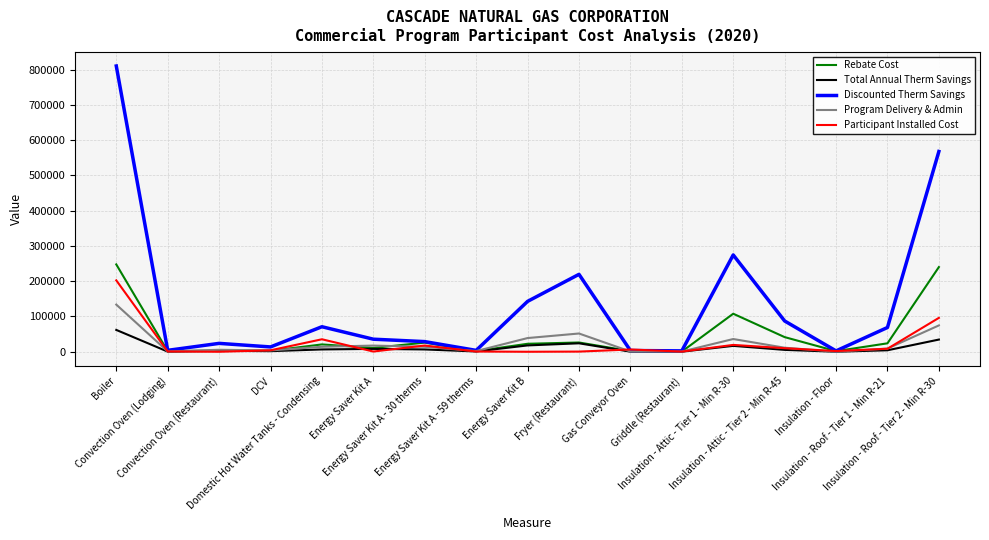

What is the spread (max minus min) of values at Insulation - Floor?

2344.7